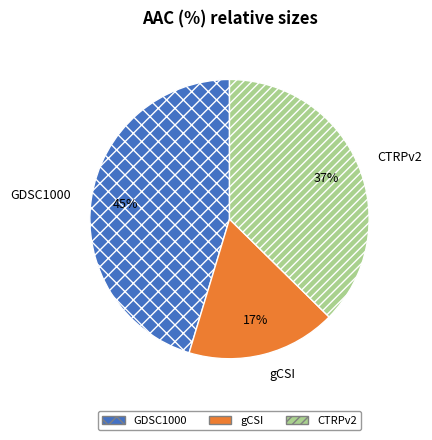

Which category has the biggest portion of the pie?

GDSC1000